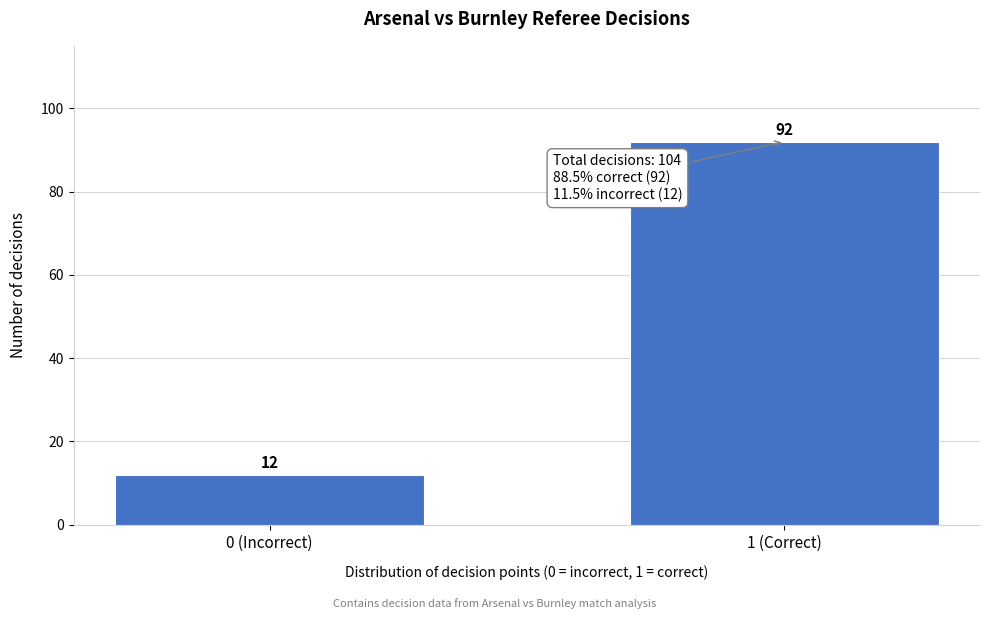

Reading left to right, what are all the values shown in this chart?

0 (Incorrect)=12	1 (Correct)=92